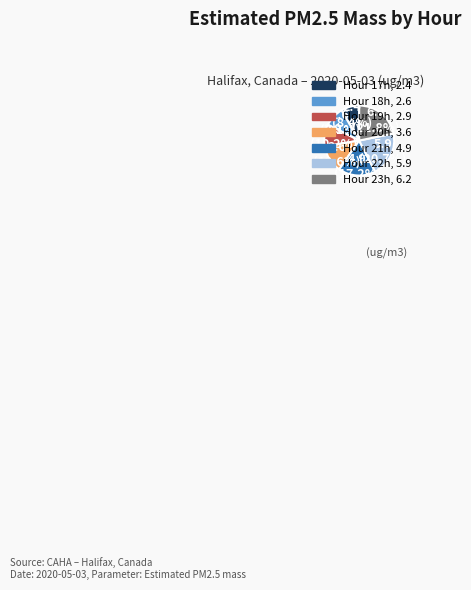

Is there any slice that represents more than half of the pie?

No